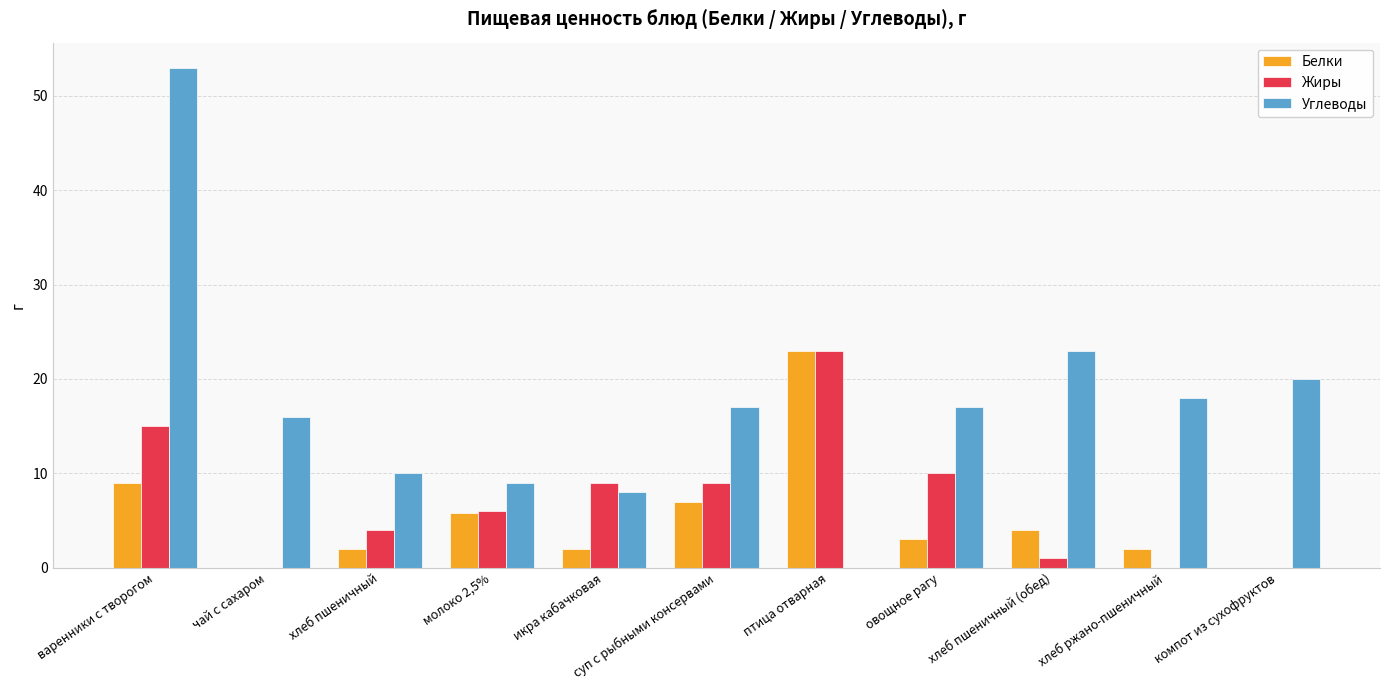

What is the maximum value shown in the chart?

53.0